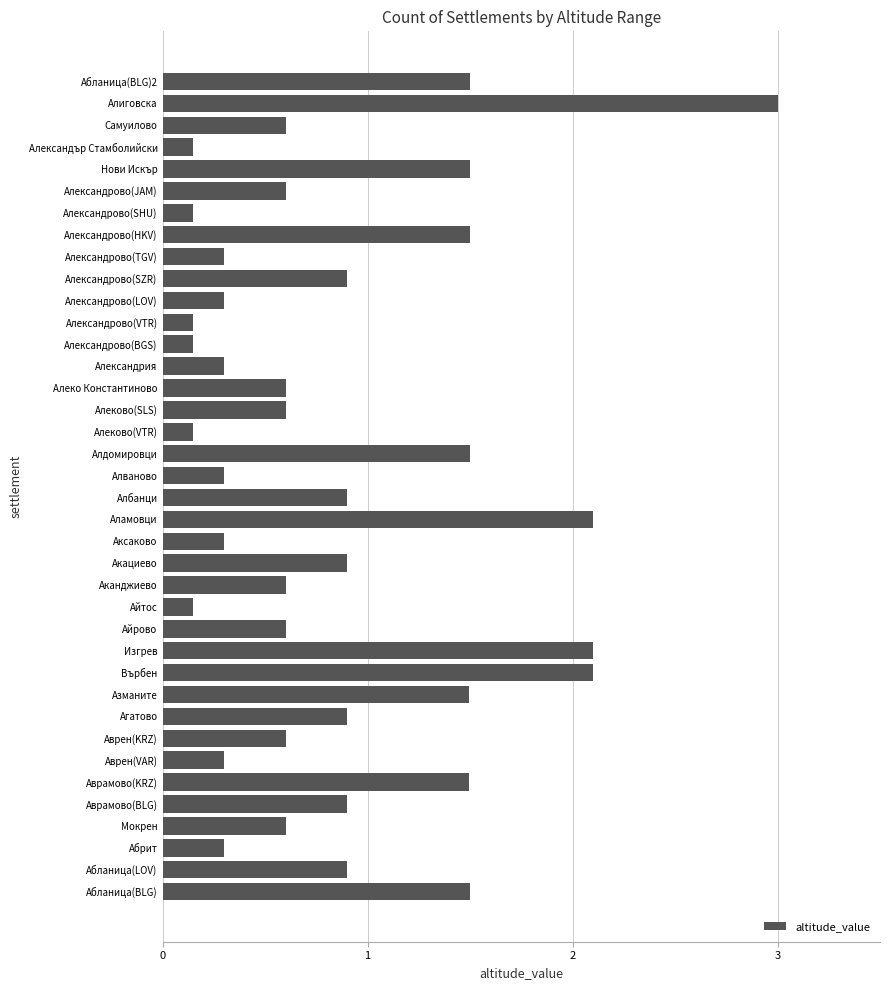

What is the average value?

0.9